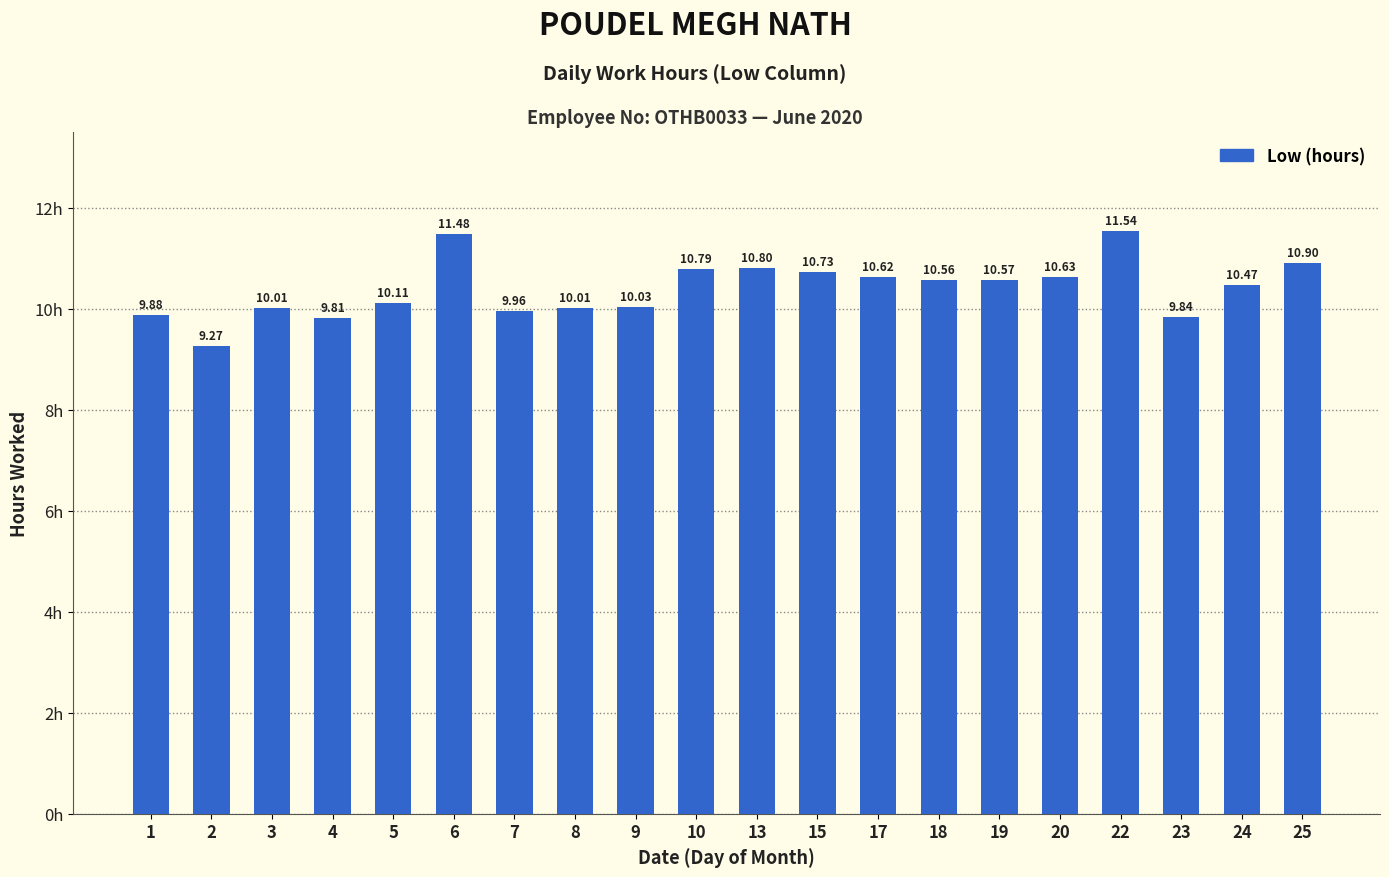

What is the minimum value shown in the chart?

9.3